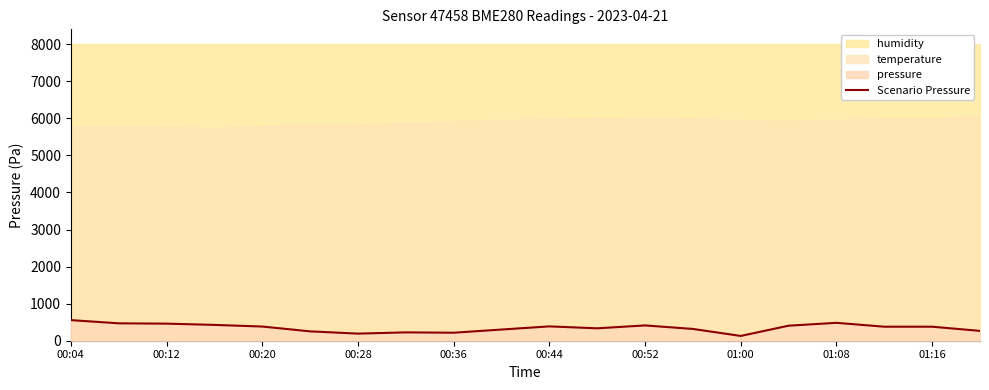

What is the maximum value for Scenario Pressure?

555.6